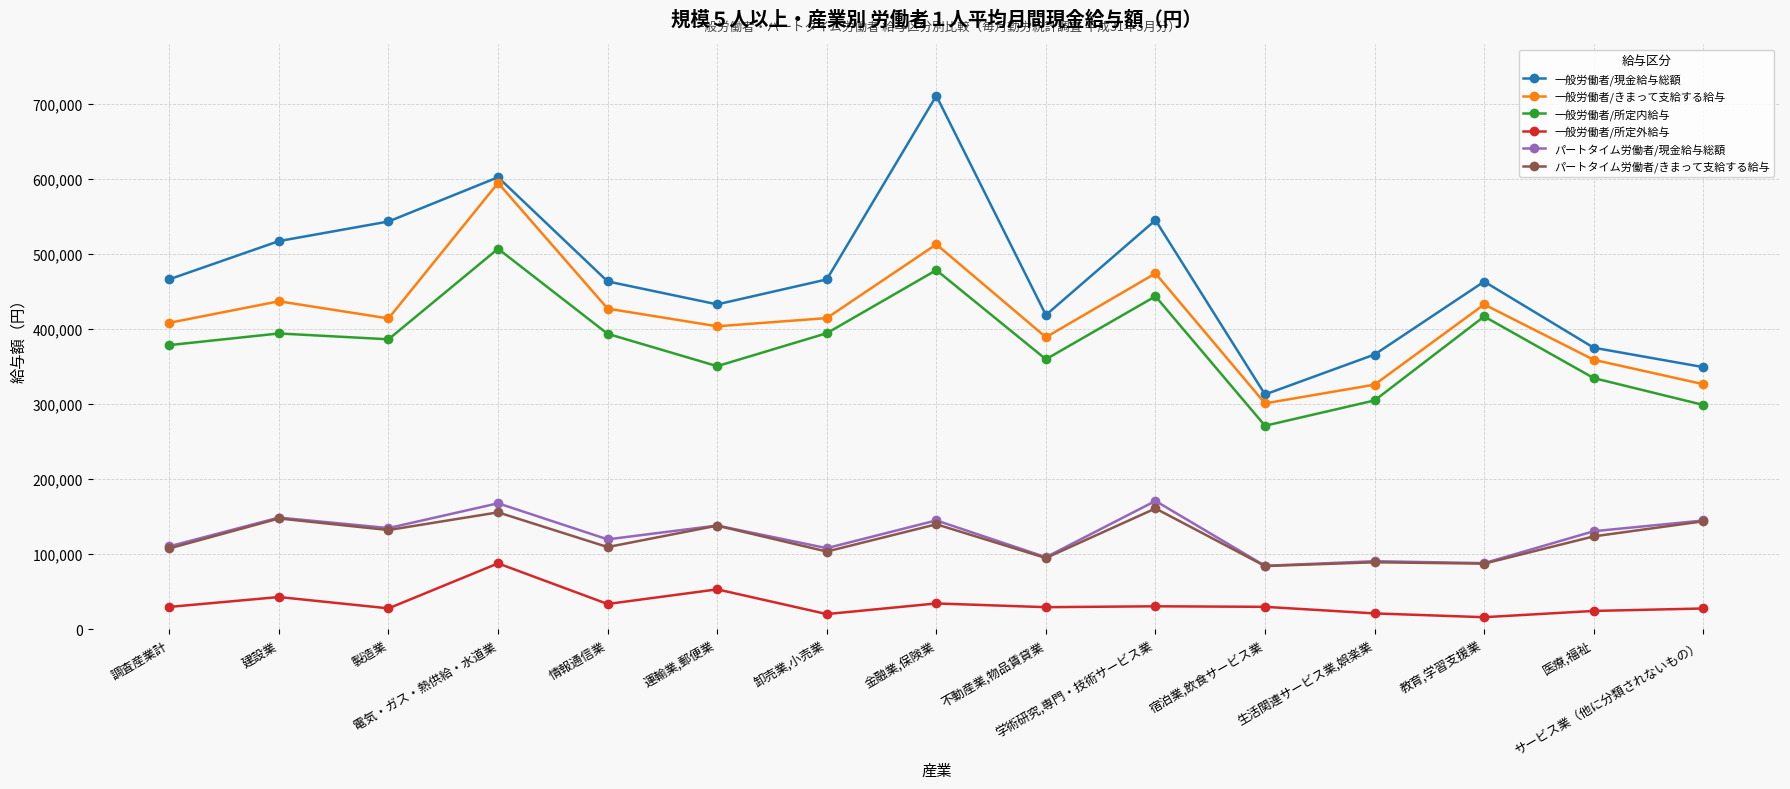

What is the label of the 4th point from the right?

生活関連サービス業,娯楽業